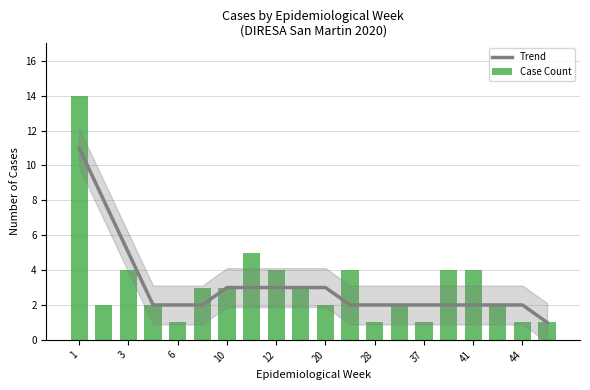

Which label corresponds to the smallest value in the chart?

19